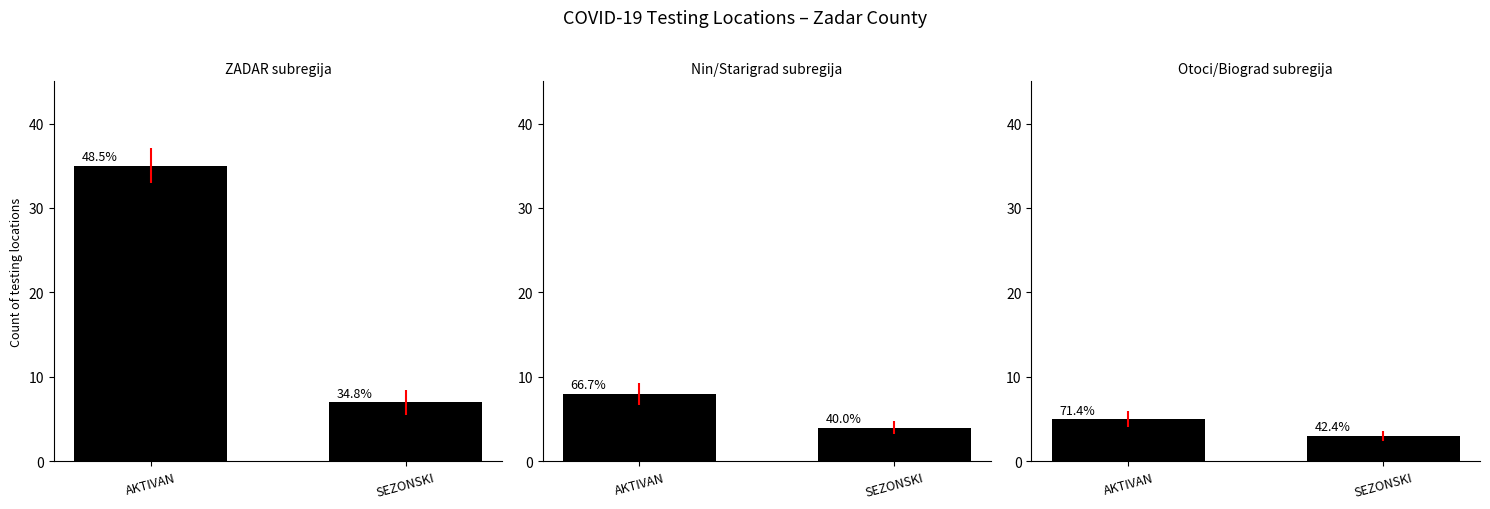

True or false: AKTIVAN has a value of 35 at ZADAR.

True